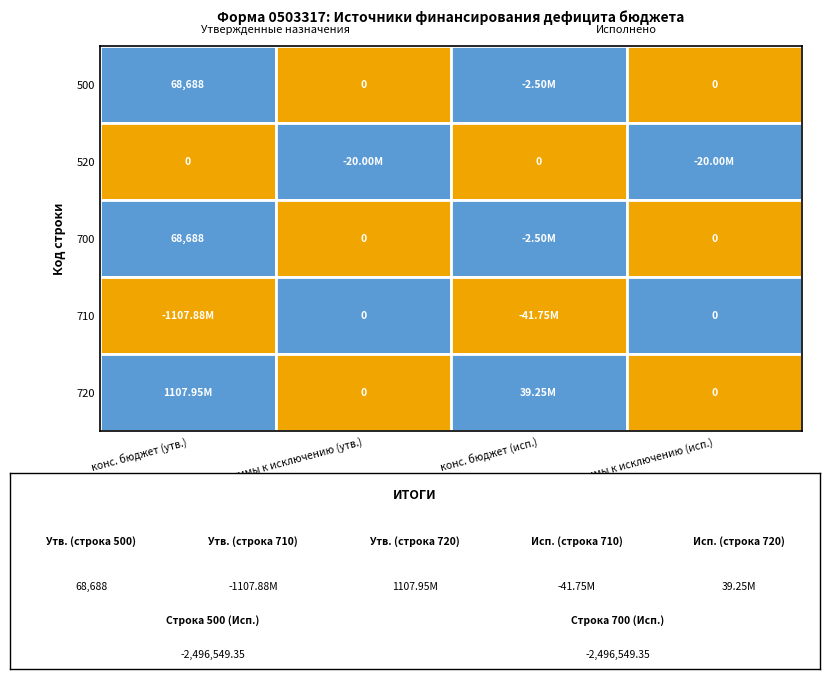

How many series are shown in this chart?

5